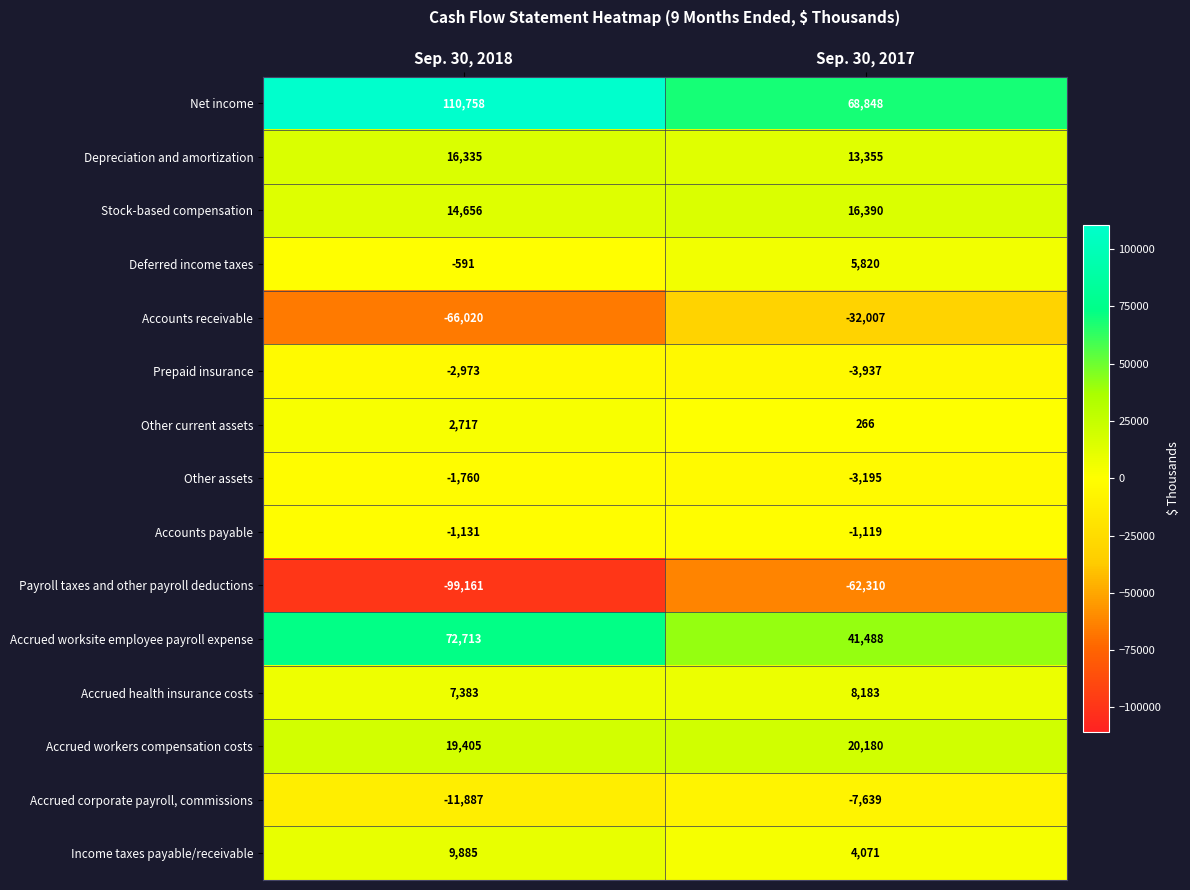

True or false: Other current assets has a value of 4789 at Sep. 30, 2018.

False